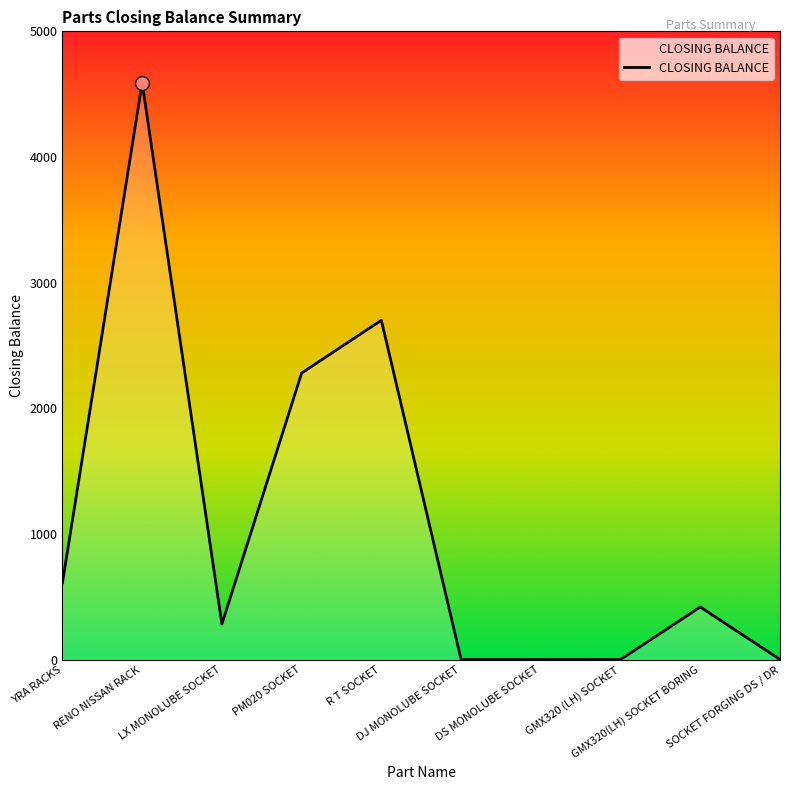

Which has a higher value, R T SOCKET or YRA RACKS?

R T SOCKET